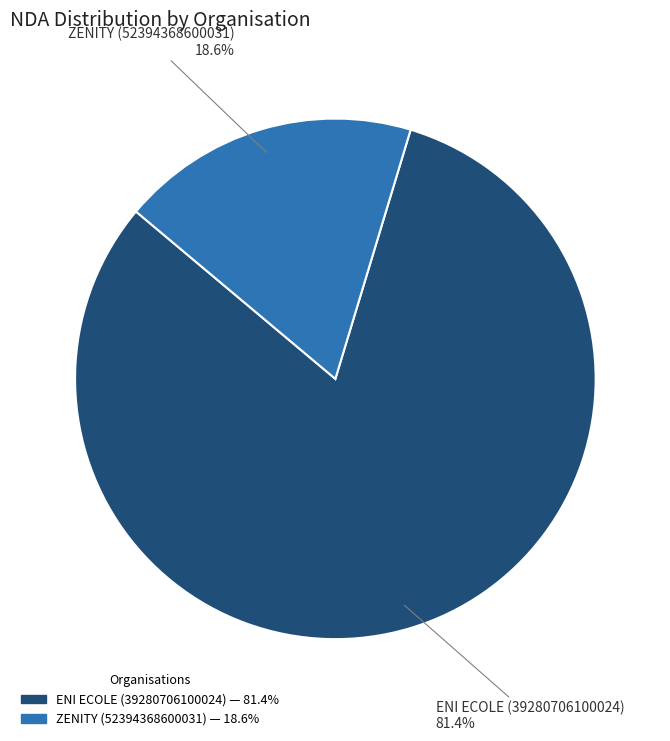

What is the majority slice?

ENI ECOLE (39280706100024)